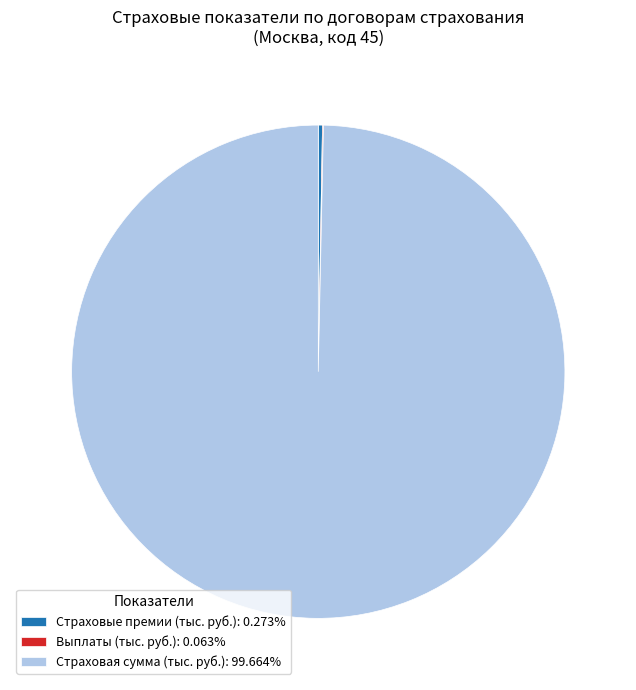

Does Страховая сумма (тыс. руб.): 99.664% represent more than half of the total?

Yes